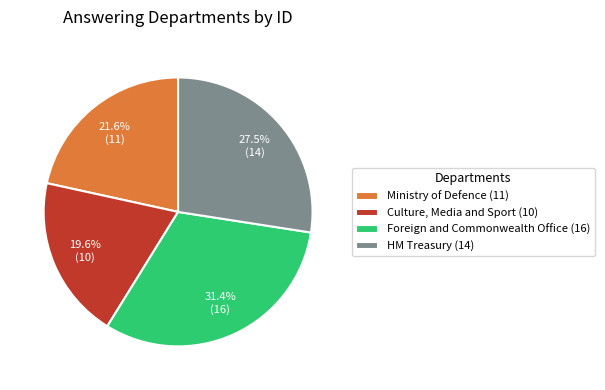

The Culture, Media and Sport (10) slice represents 20% of the pie. True or false?

True